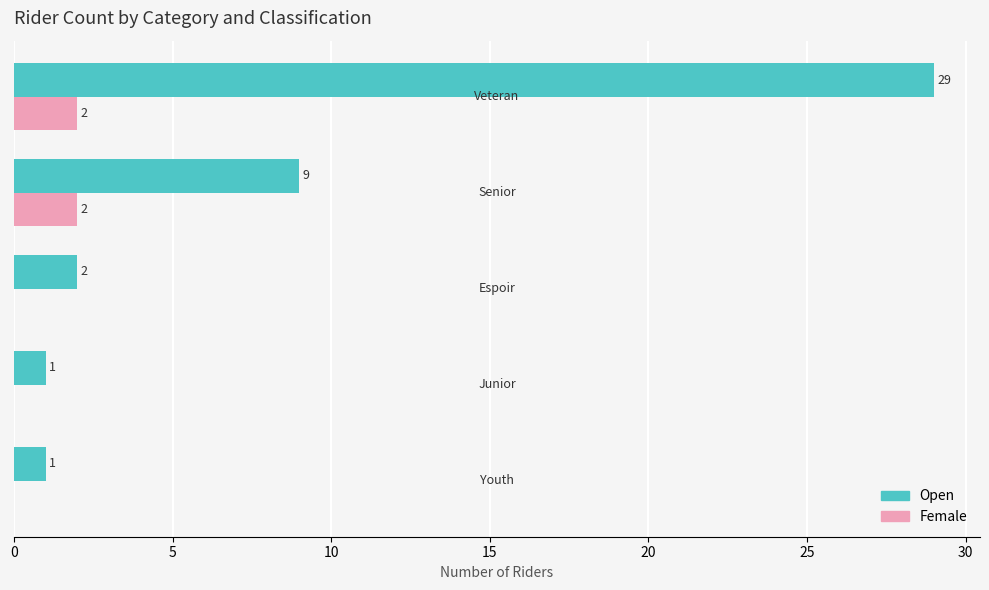

What is the maximum value shown in the chart?

29